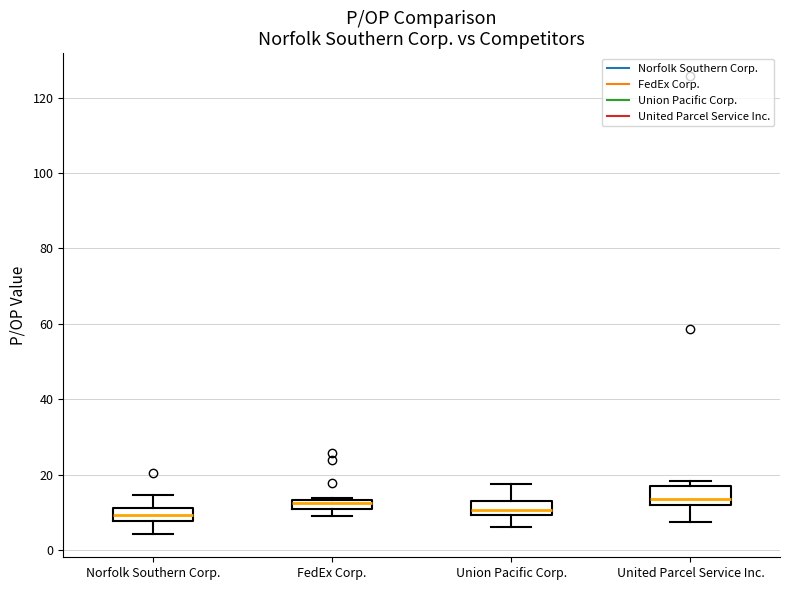

Where is the upper edge of the box for FedEx Corp. on the y-axis? The values are not printed on the chart, so give them approximately, as read against the axis.

14